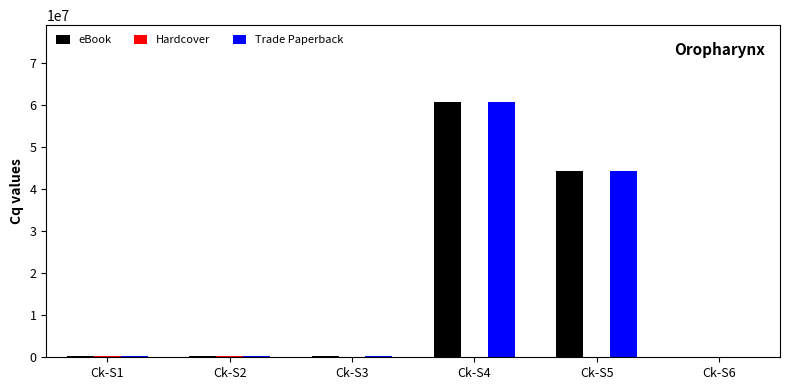

At which category is the sum across all series the highest?

Ck-S4